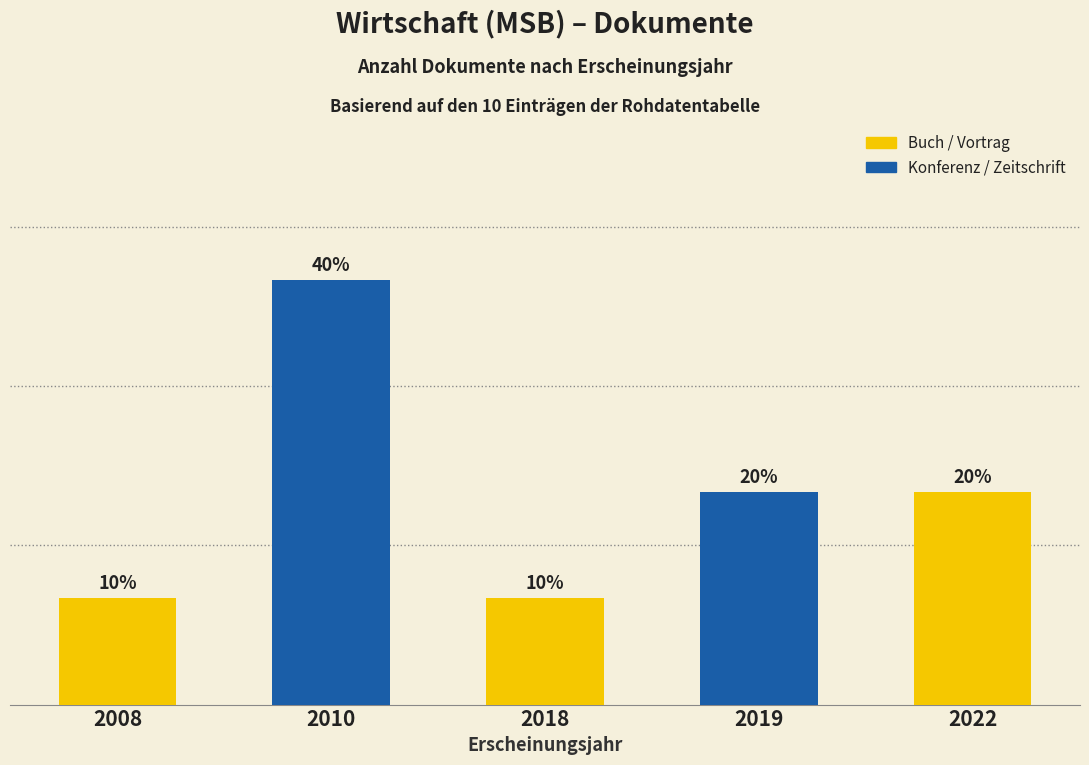

How many bars are there in total?

5